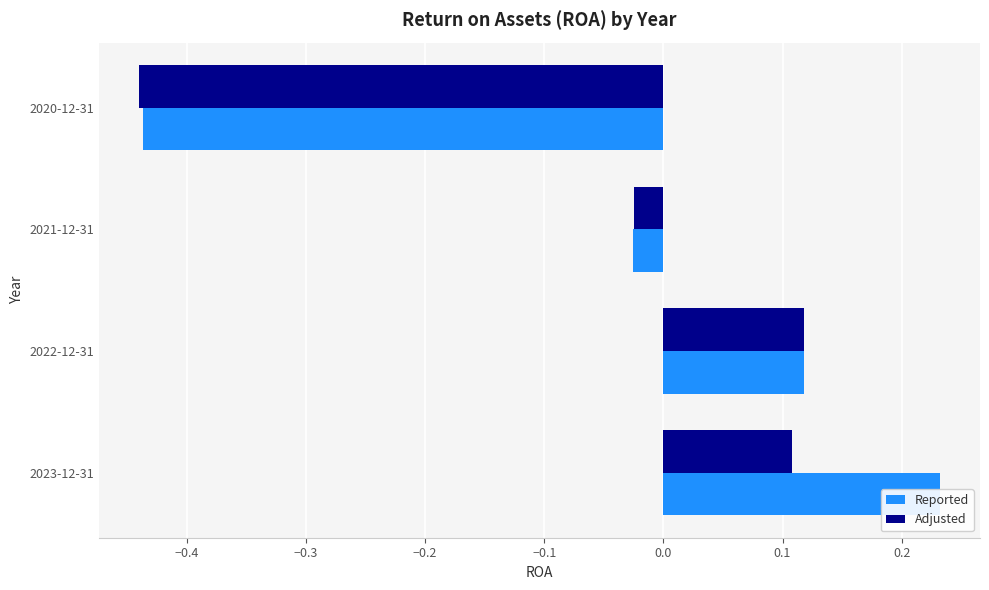

What is the maximum value for Adjusted?

0.1